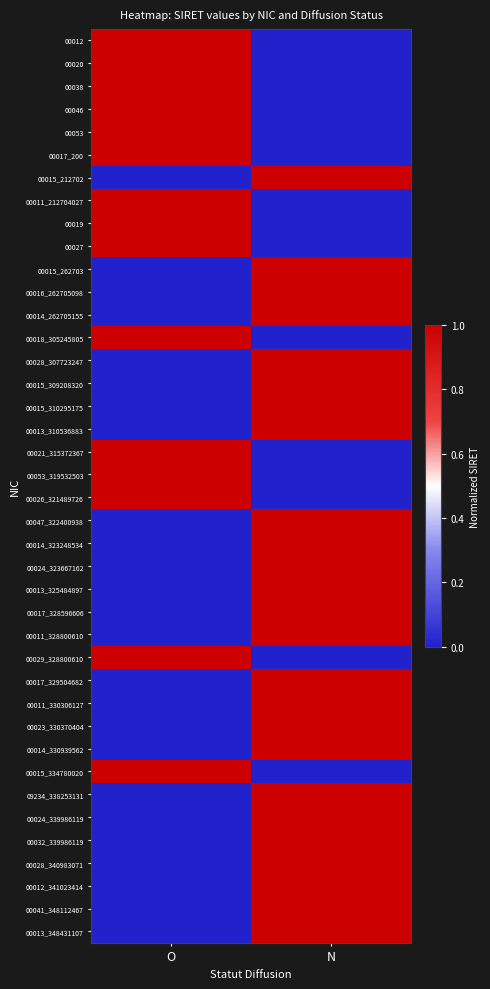

At which category is the sum across all series the highest?

N